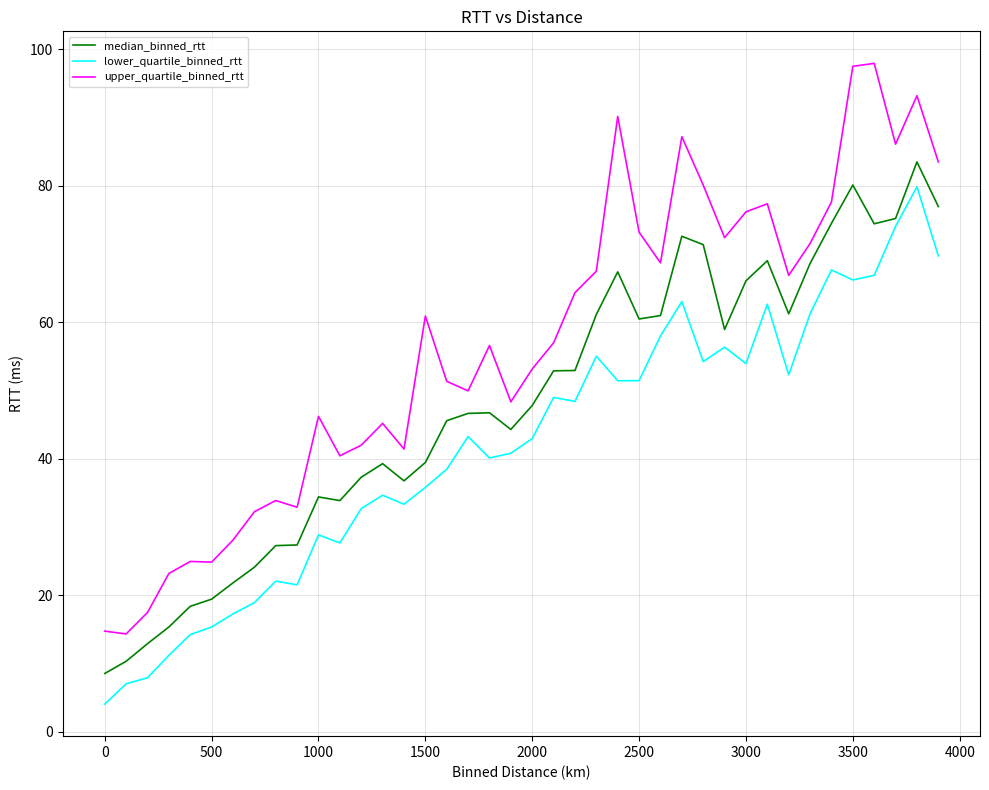

Is this an area chart (filled region under the line)?

No